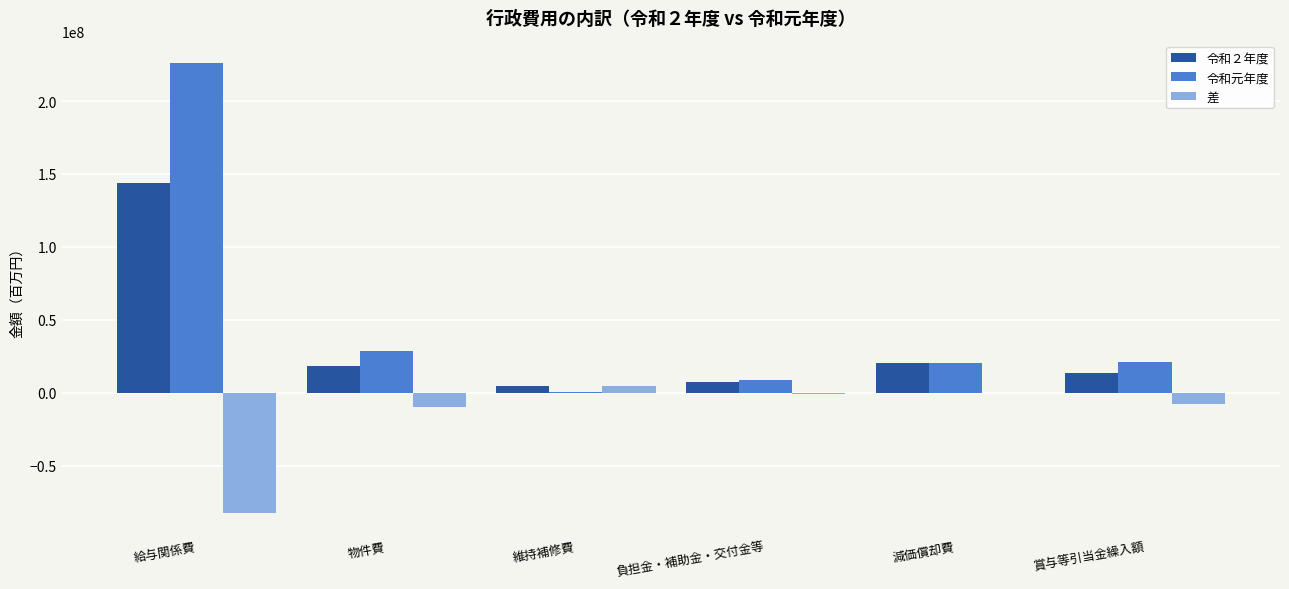

Which label corresponds to the largest value in the chart?

給与関係費